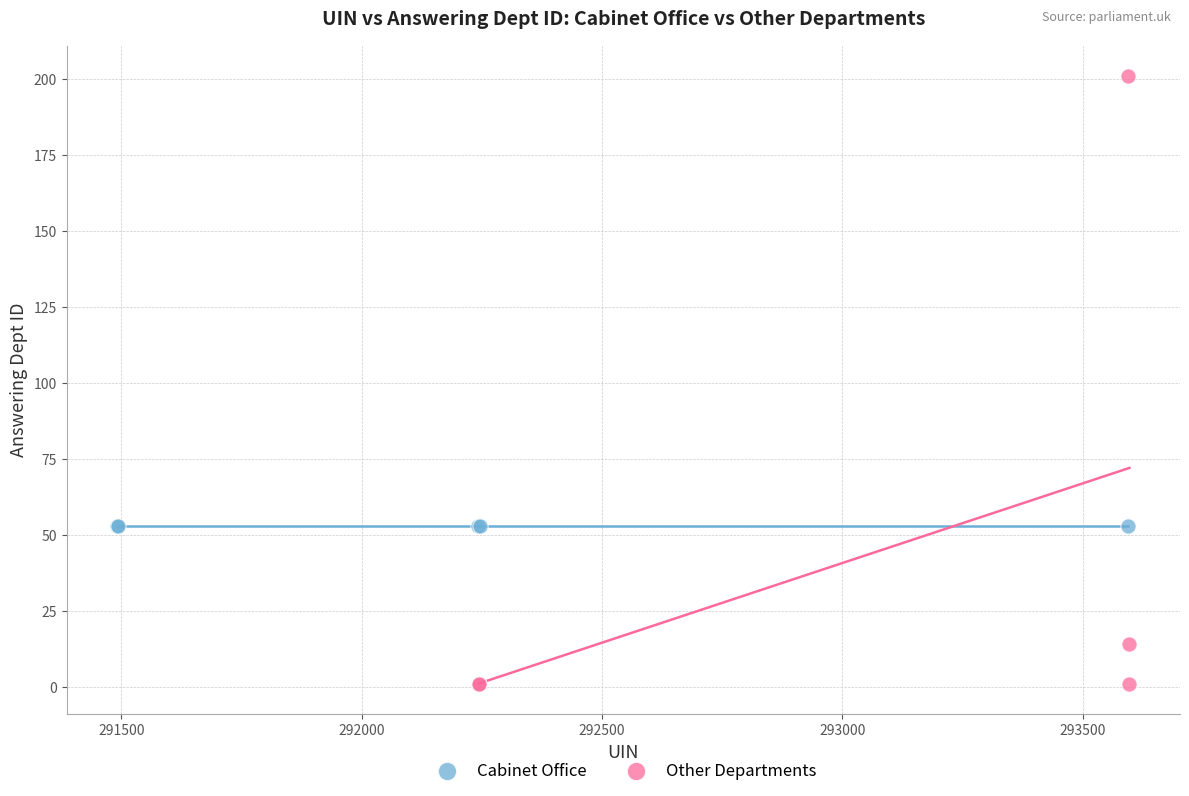

Which series contains the lowest Y value?

Other Departments